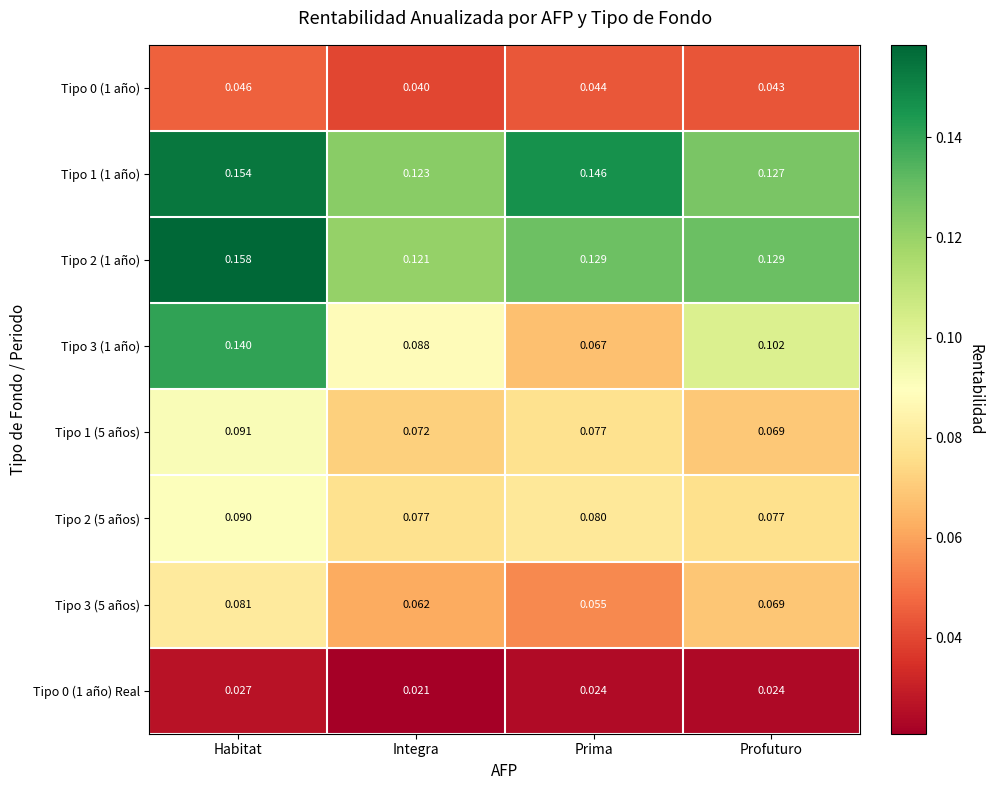

At which category is the sum across all series the highest?

Habitat